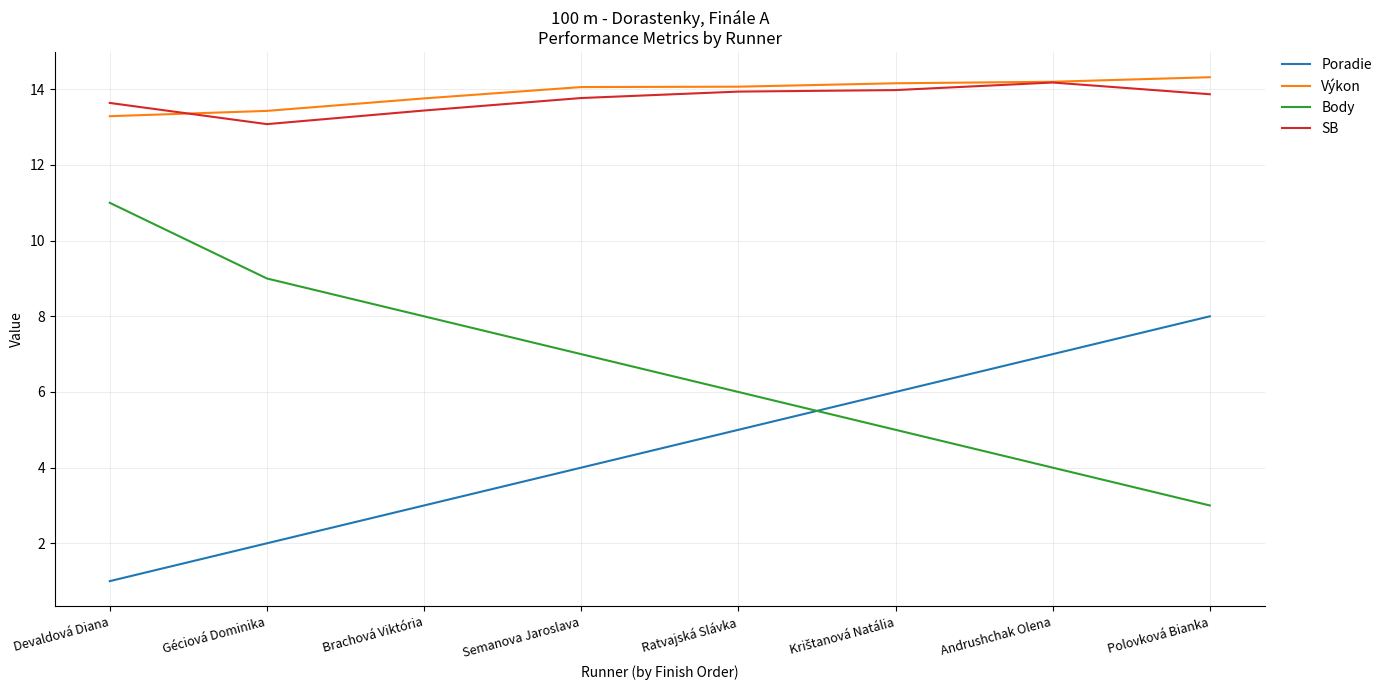

Count the number of categories in the chart.

8